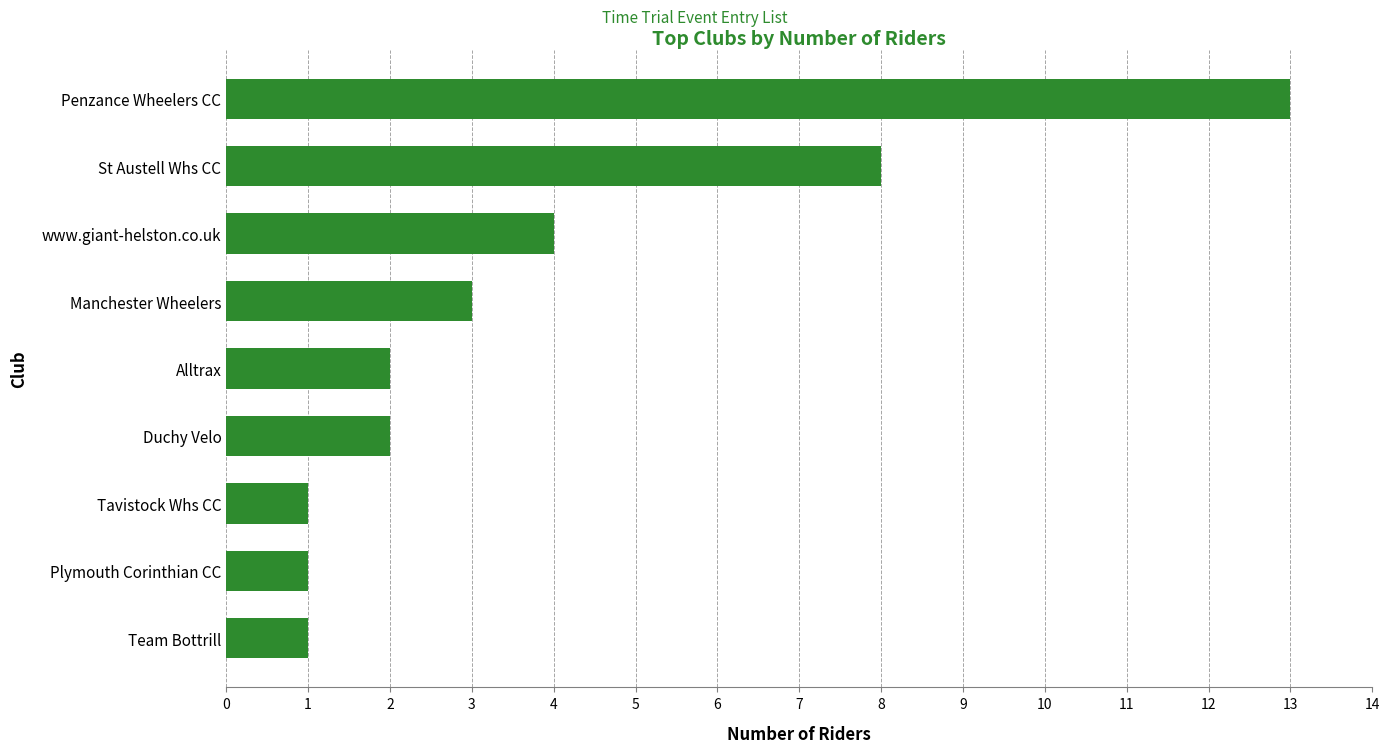

What is the difference between the maximum and minimum values?

12